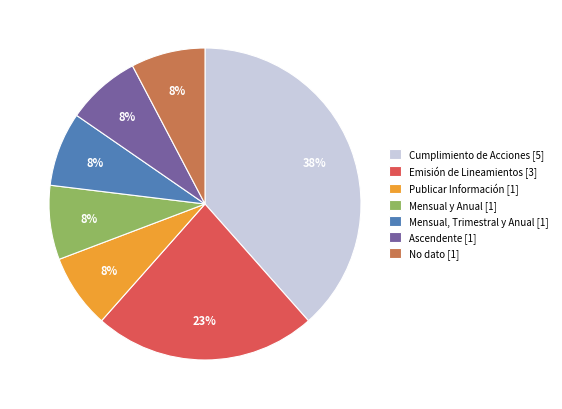

Between Emisión de Lineamientos [3] and Ascendente [1], which is larger?

Emisión de Lineamientos [3]